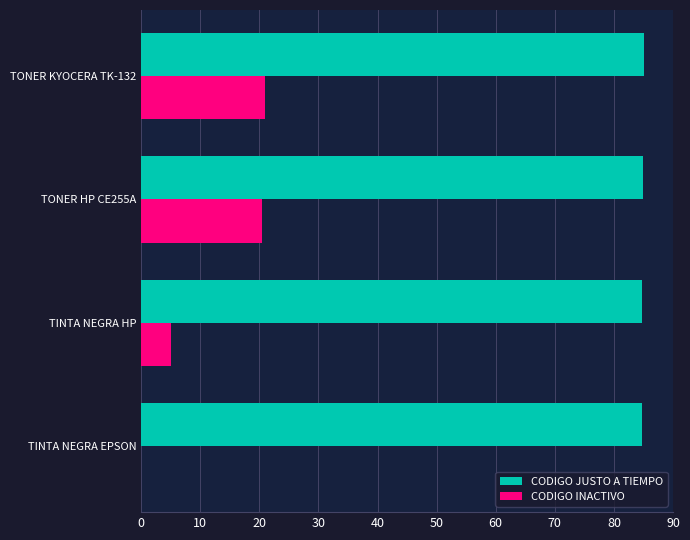

What is the sum of all CODIGO INACTIVO values?

46.6